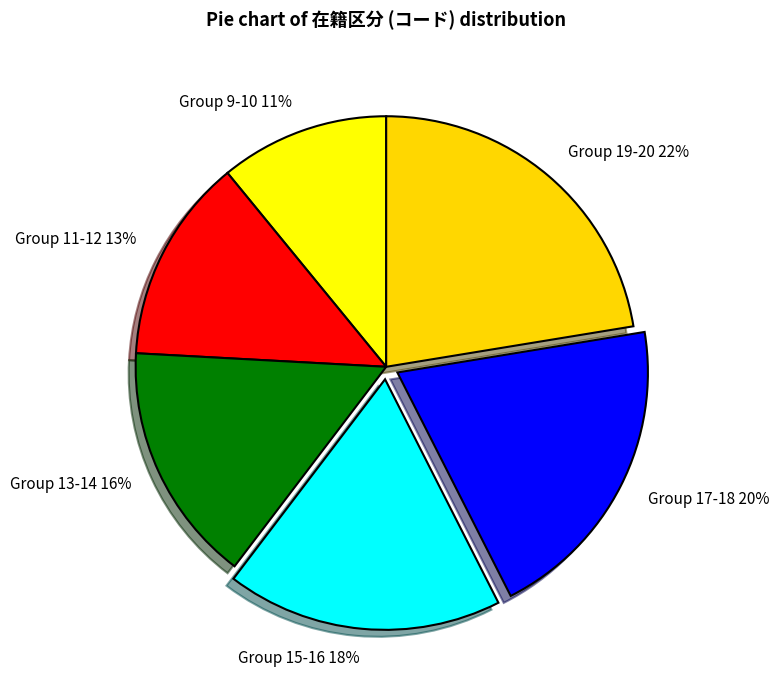

Is there any slice that represents more than half of the pie?

No